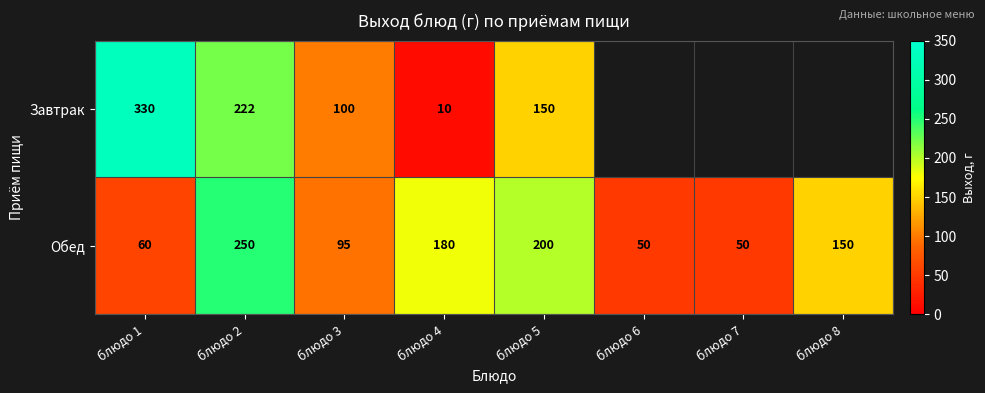

What is the sum of the Обед values at блюдо 3 and блюдо 4?

275